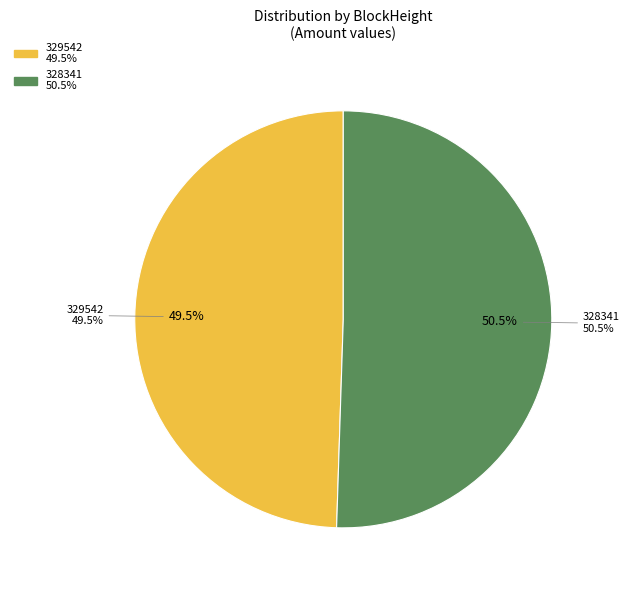

Rank the categories by value from highest to lowest.

328341, 329542